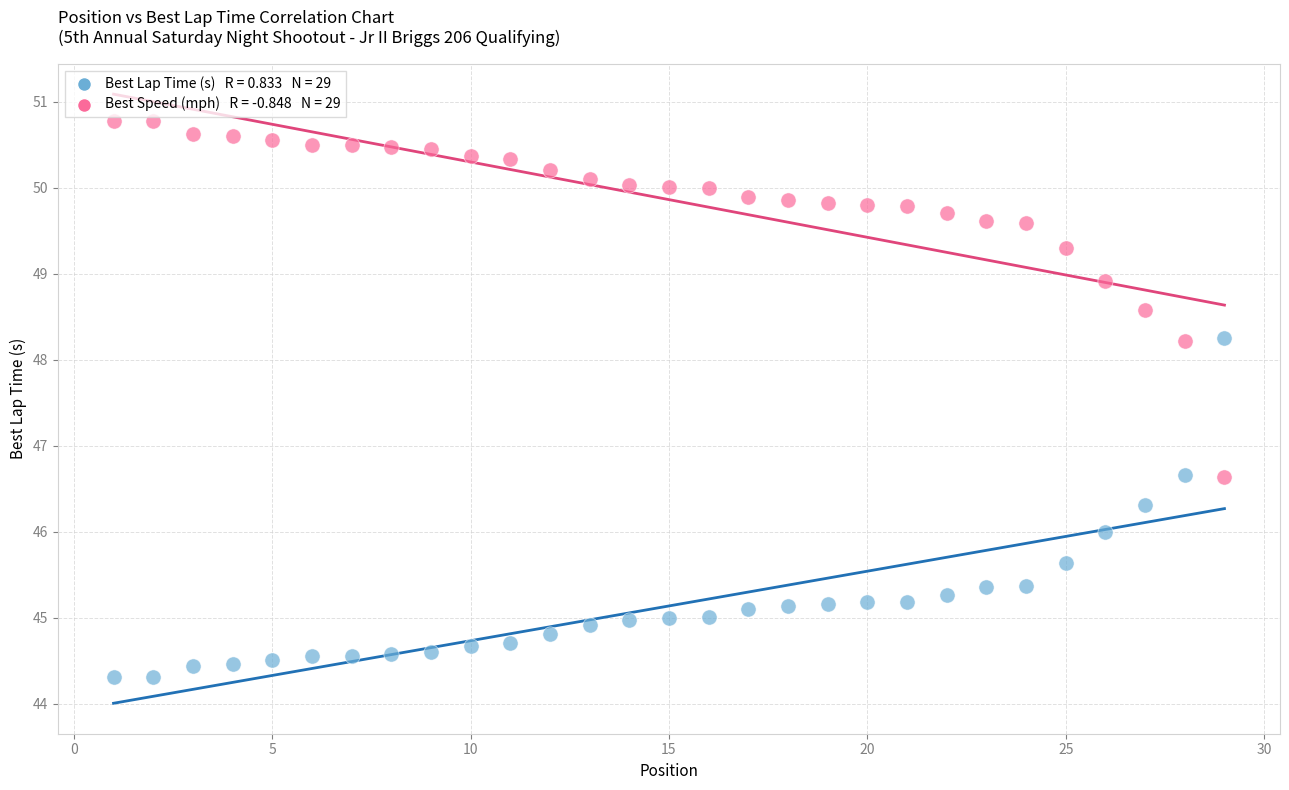

Across all data points, what is the range of X values (max minus min)?

28.0